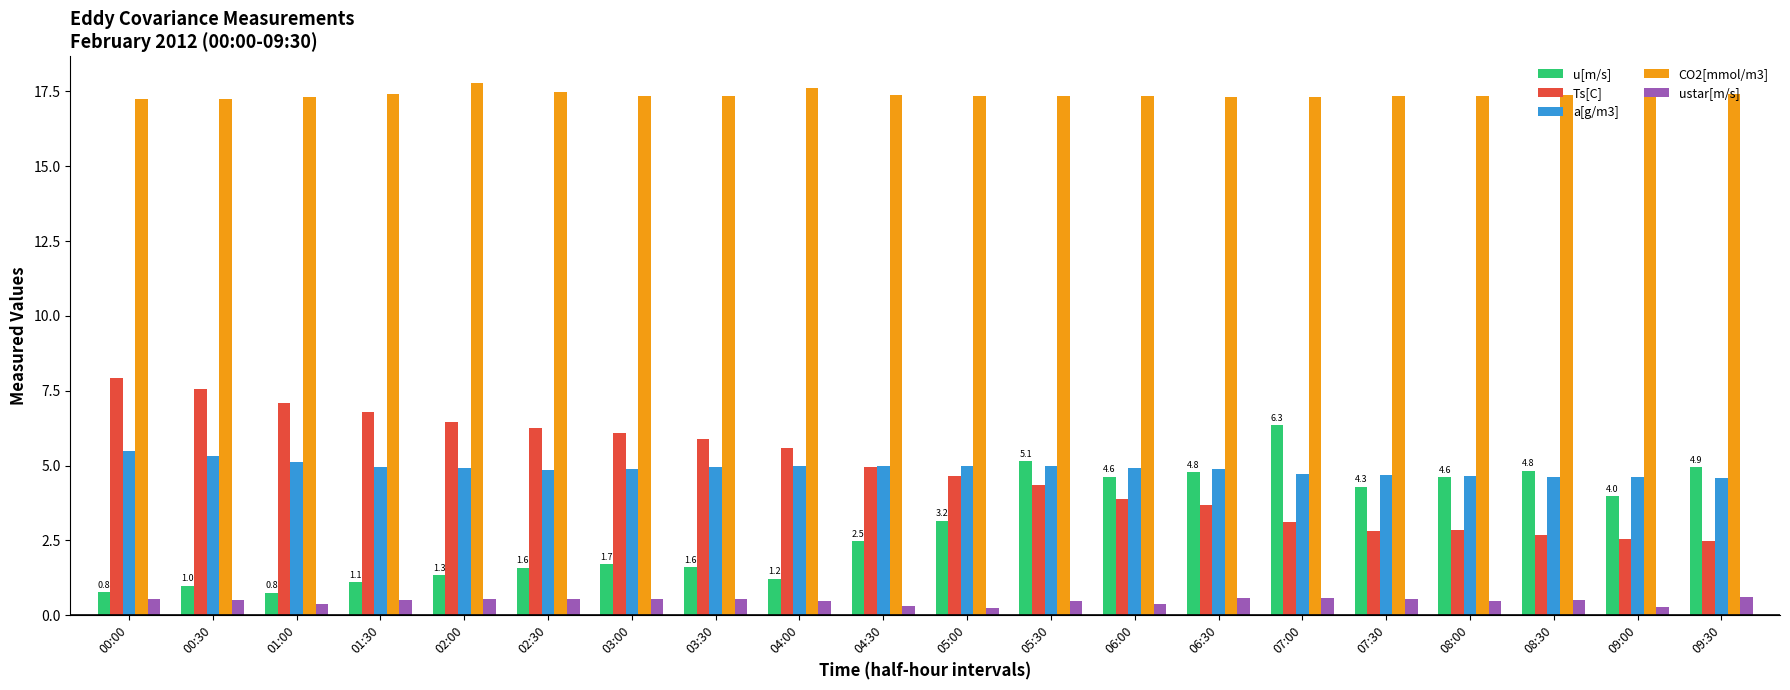

Which series changed the most between 03:00 and 08:00?

Ts[C]